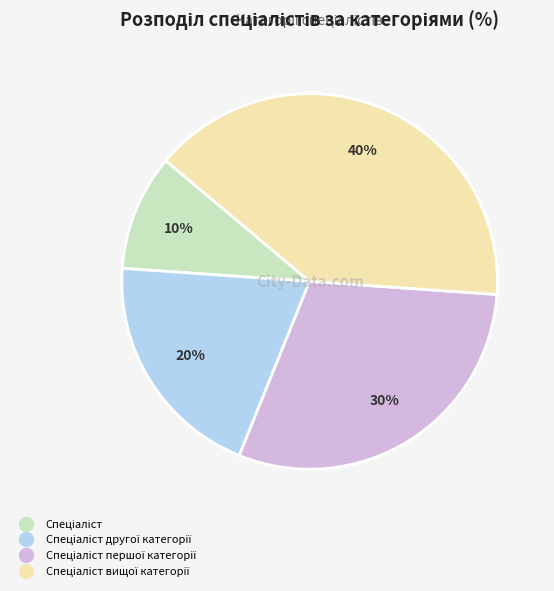

To the nearest percent, what is the difference between the largest and smallest slice percentages?

30%